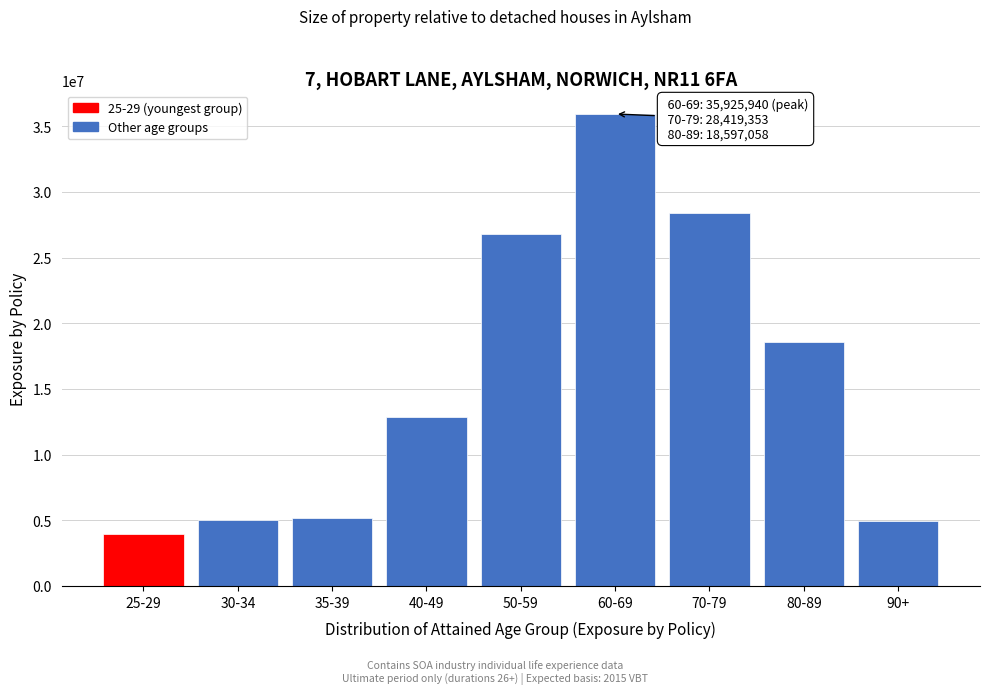

What is the label of the 5th bar from the left?

50-59